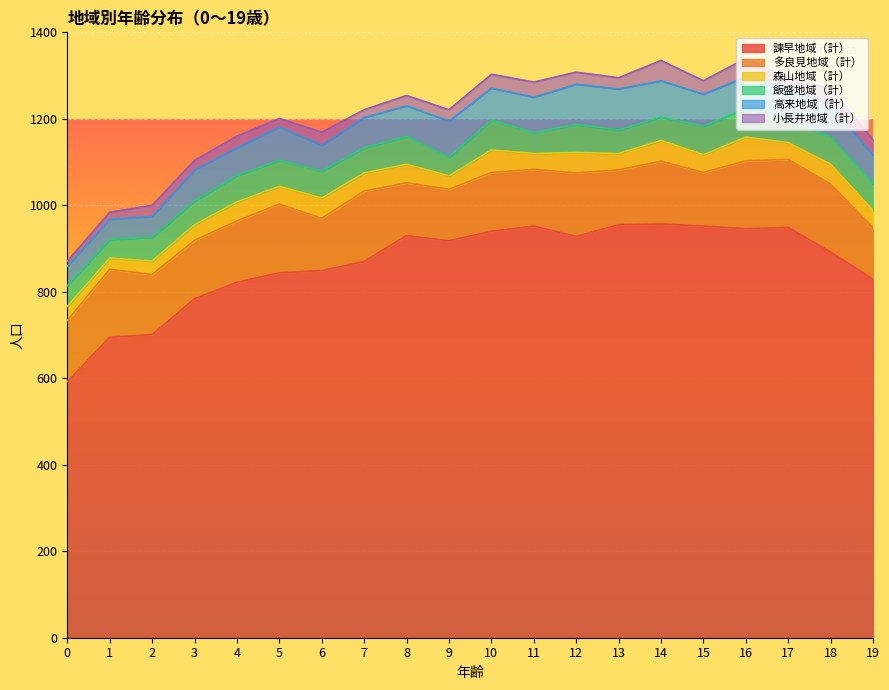

What is the value of the 高来地域（計） point at the 13th from the left?

93